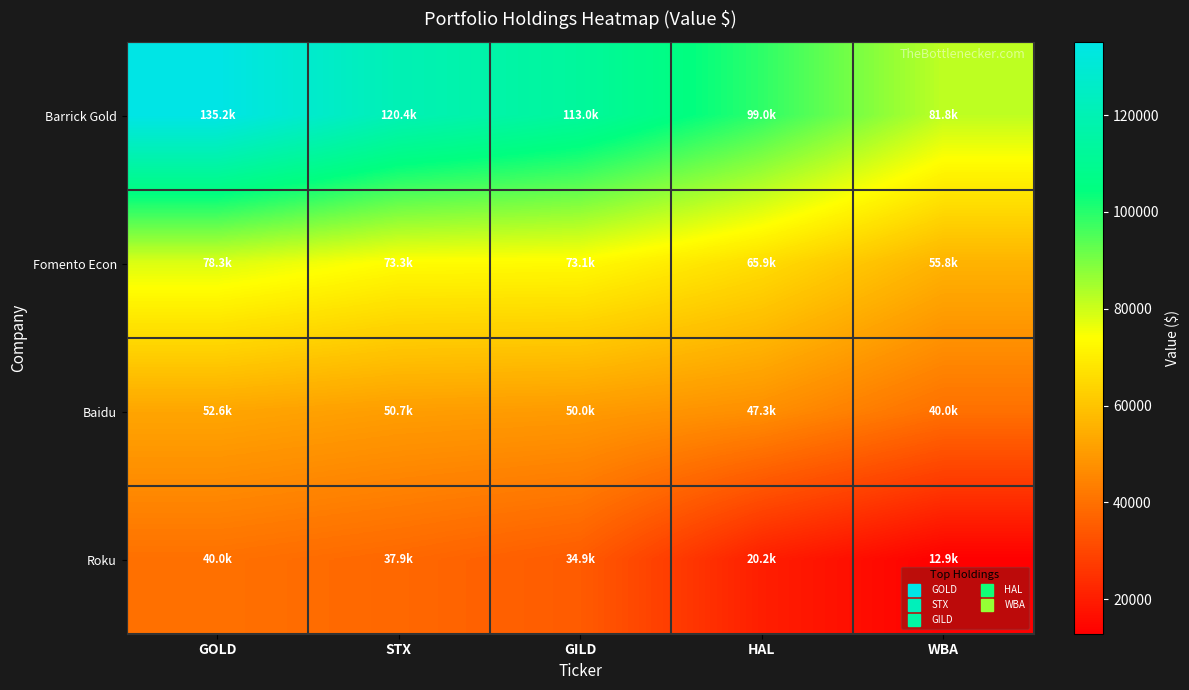

Reading left to right, extract all data points from this chart.

Barrick Gold: GOLD=135158	STX=120418	GILD=113042	HAL=99039	WBA=81790
Fomento Econ: GOLD=78252	STX=73345	GILD=73051	HAL=65903	WBA=55779
Baidu: GOLD=52642	STX=50706	GILD=50015	HAL=47288	WBA=39962
Roku: GOLD=39951	STX=37896	GILD=34884	HAL=20212	WBA=12889